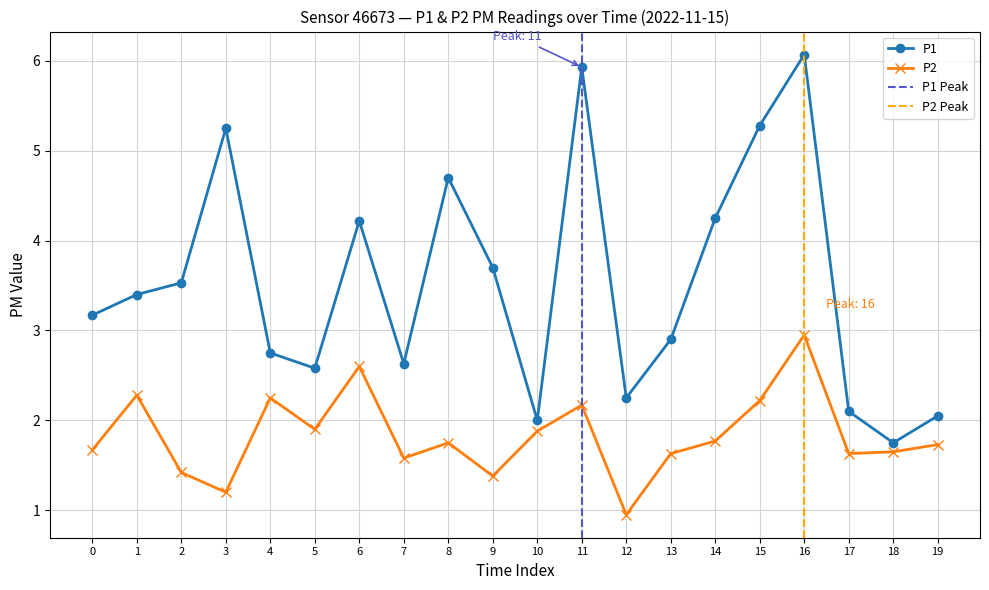

What is the approximate value of P2 at 13?

1.6